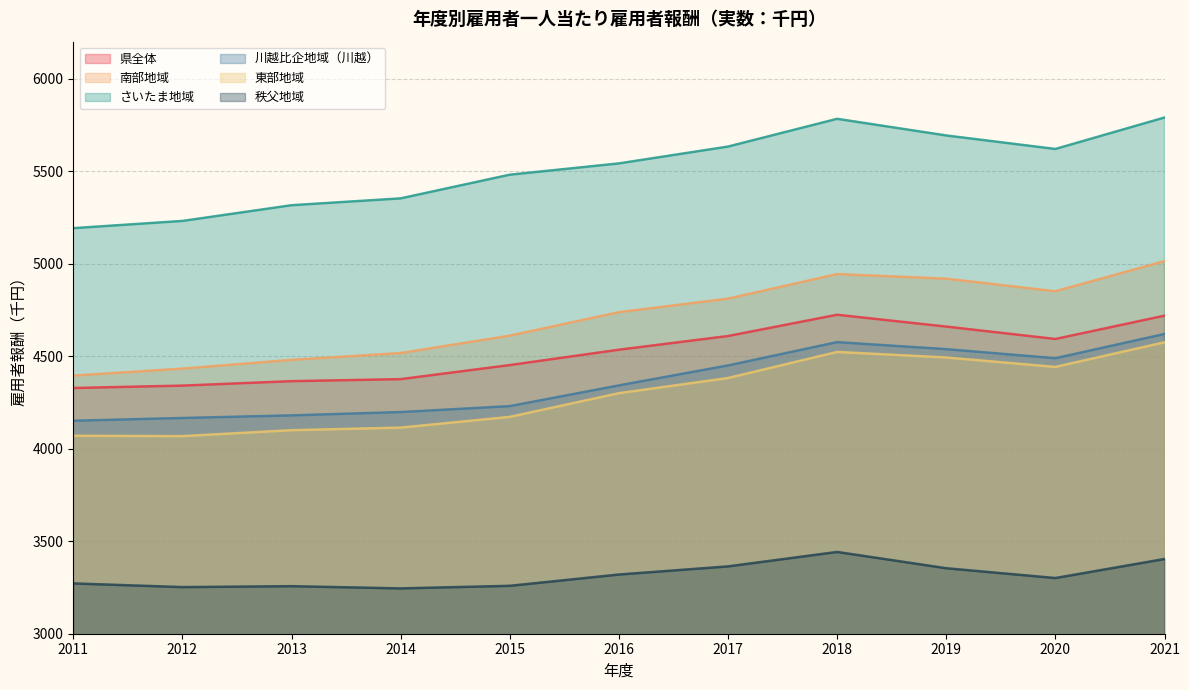

What is the approximate value of 東部地域 at 2018, to the nearest 10?

4520